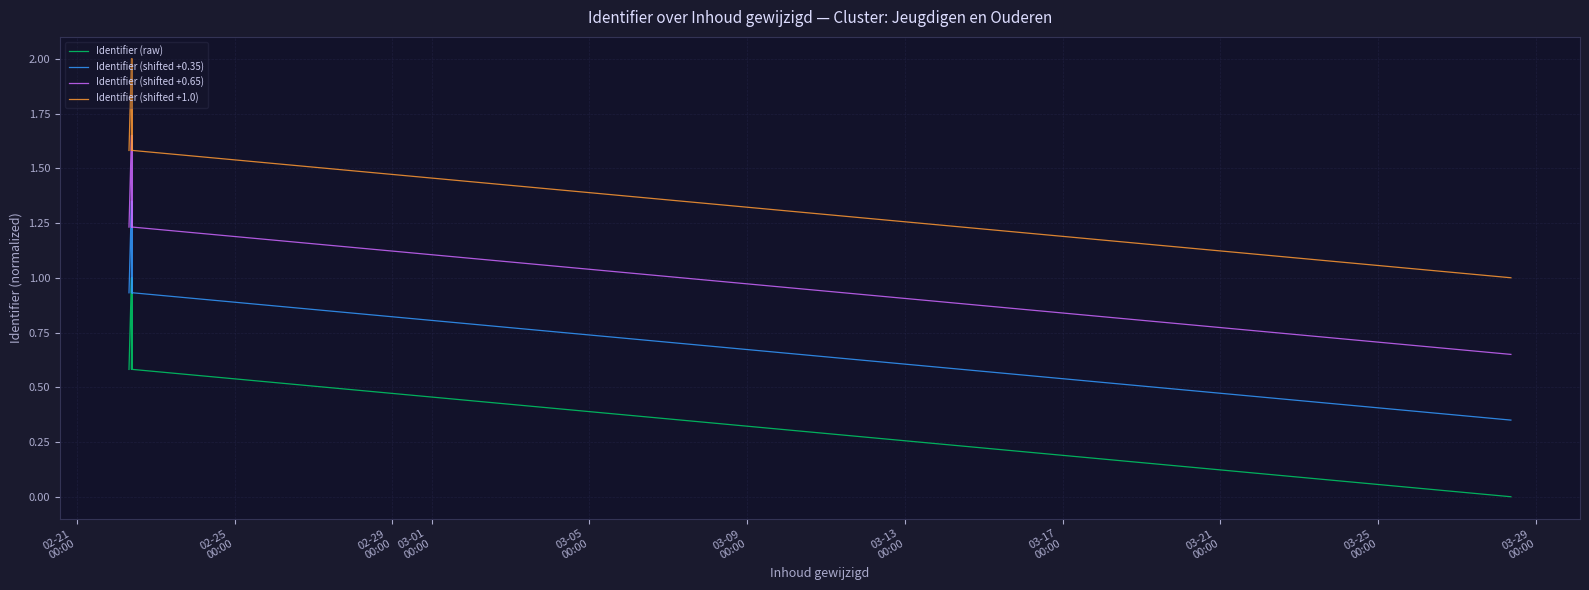

Which has a higher value, 02-21
00:00 or 03-25
00:00?

03-25
00:00